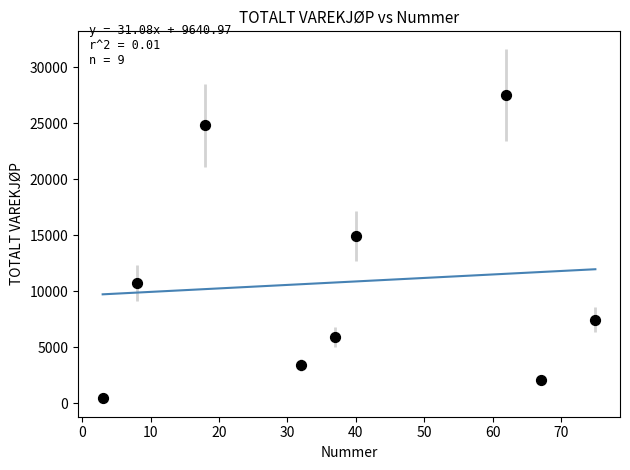

What Y value in the scatter plot is closest to 13974?

14950